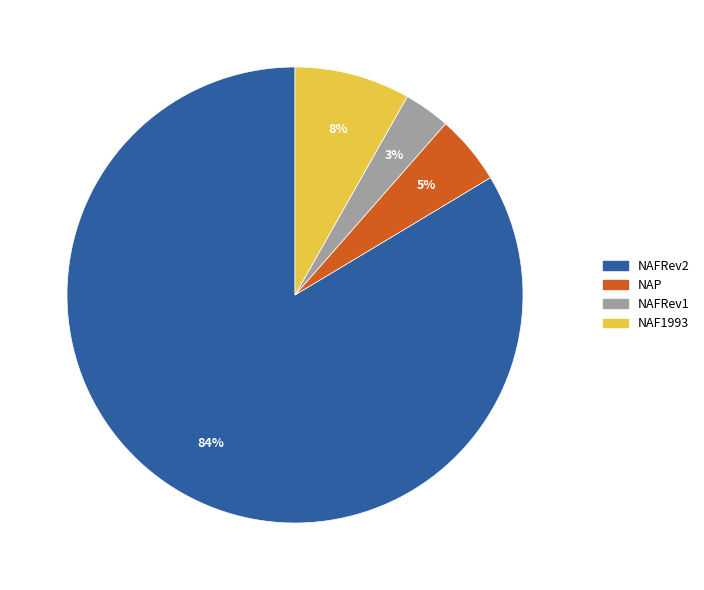

True or false: NAF1993 accounts for 8% of the total.

True